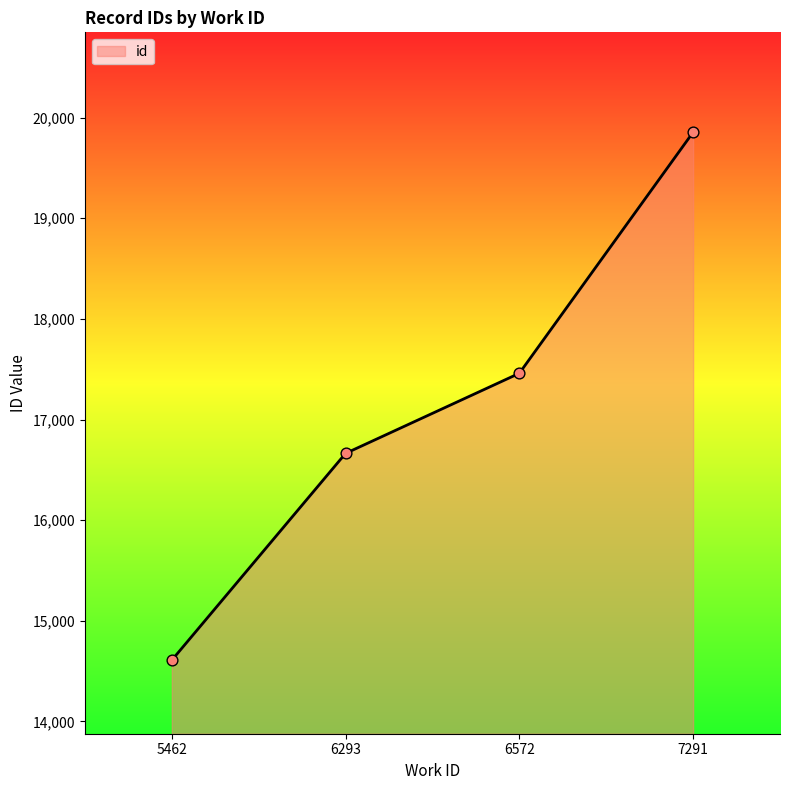

Which has a higher value, 7291 or 6572?

7291